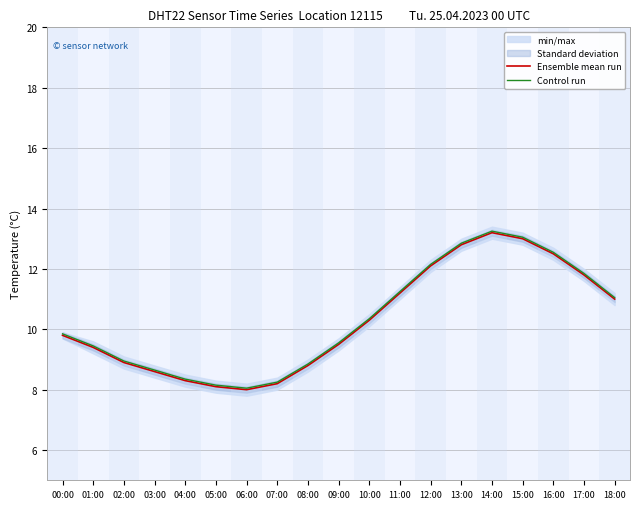

Which has a higher value, 11:00 or 01:00?

11:00